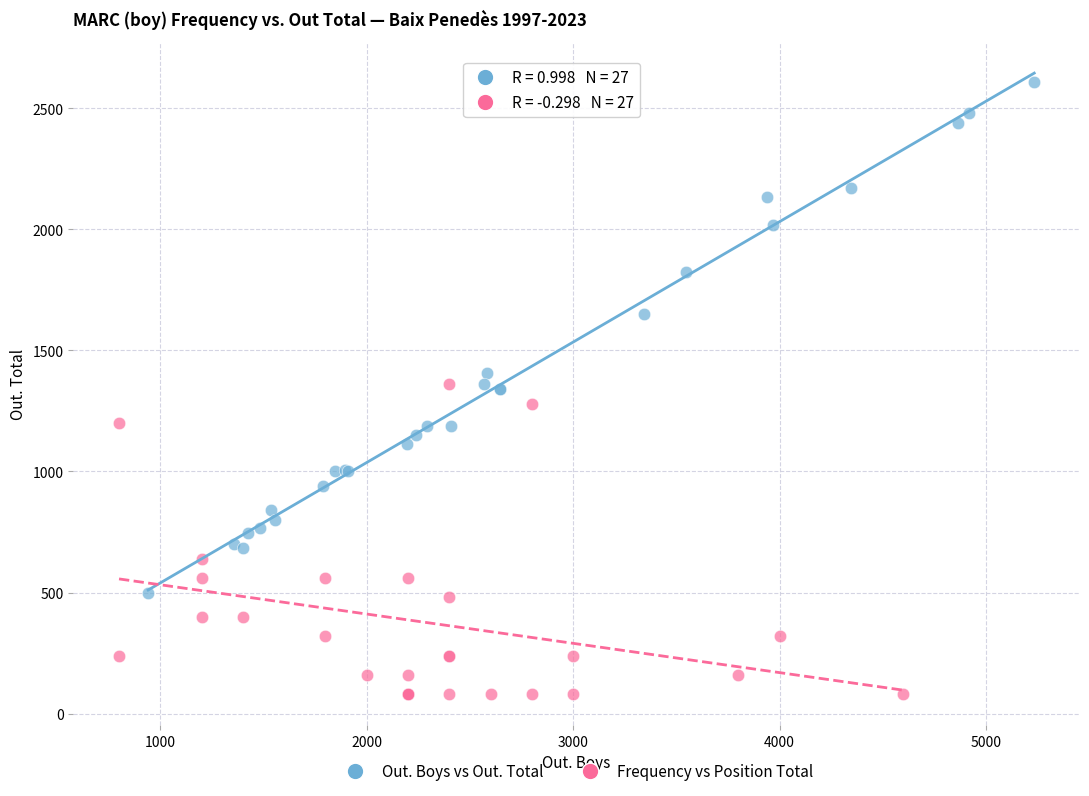

Which series reaches the minimum Y coordinate?

Frequency vs Position Total